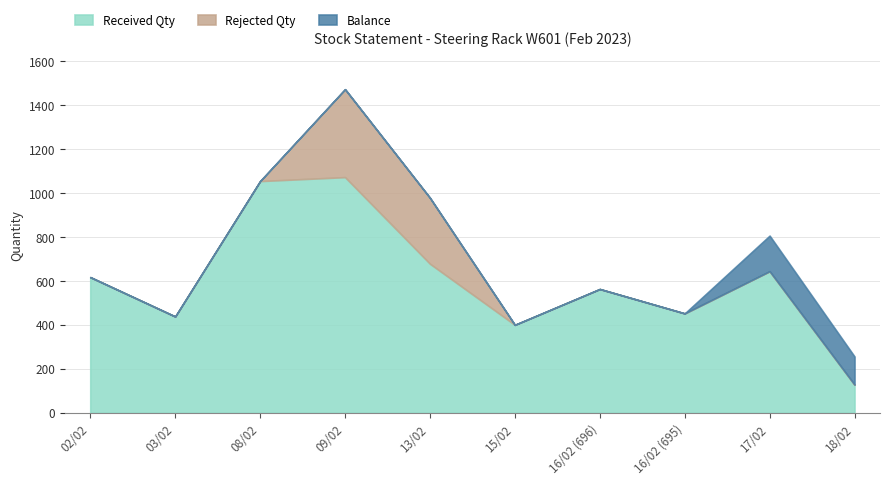

Which label corresponds to the smallest value in the chart?

02/02